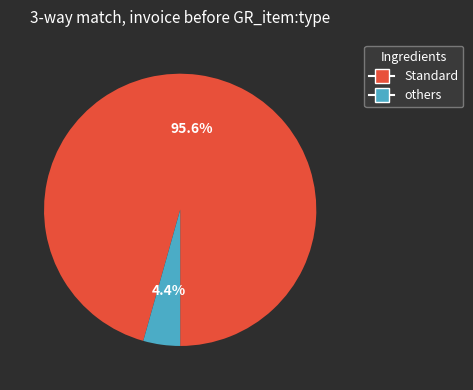

Does any single category account for the majority?

Yes